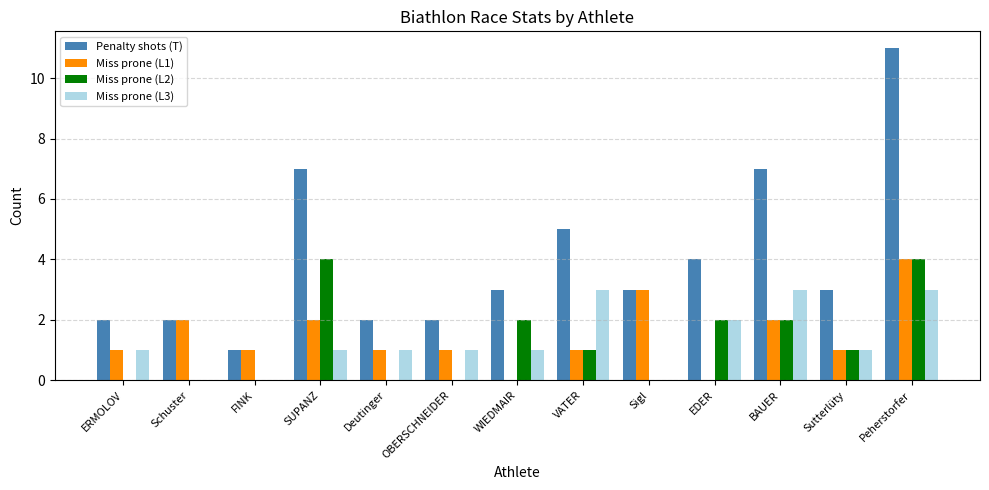

Reading left to right, transcribe all the data shown in this chart.

Penalty shots (T): 2	2	1	7	2	2	3	5	3	4	7	3	11
Miss prone (L1): 1	2	1	2	1	1	0	1	3	0	2	1	4
Miss prone (L2): 0	0	0	4	0	0	2	1	0	2	2	1	4
Miss prone (L3): 1	0	0	1	1	1	1	3	0	2	3	1	3